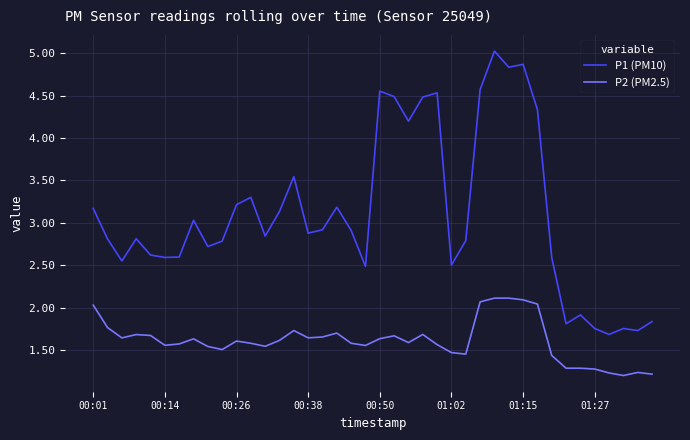

What is the difference between the maximum and minimum values in the P1 (PM10) series?

3.3